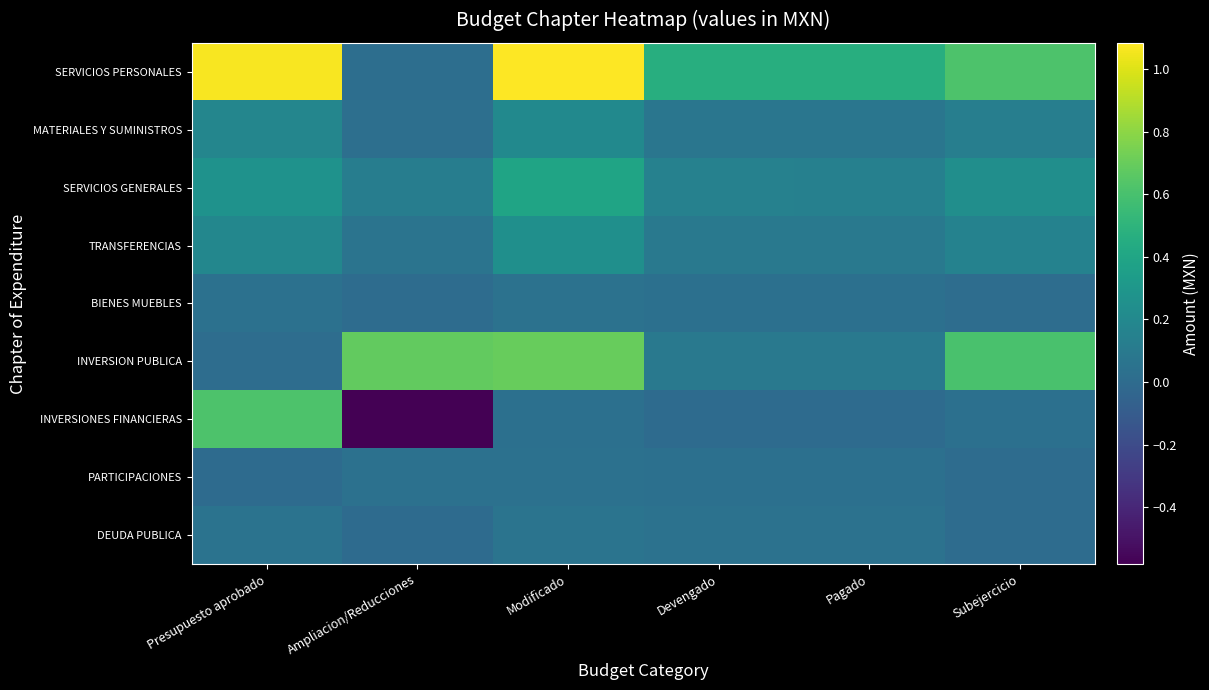

Reading right to left, list all the values displayed in this chart.

SERVICIOS PERSONALES: Subejercicio=62044796.0	Pagado=46336959.0	Devengado=46336959.0	Modificado=108381755.0	Ampliacion/Reducciones=1889598.0	Presupuesto aprobado=106492157.5
MATERIALES Y SUMINISTROS: Subejercicio=13234491.0	Pagado=7363907.0	Devengado=7365757.0	Modificado=20600248.0	Ampliacion/Reducciones=2555684.0	Presupuesto aprobado=18044563.0
SERVICIOS GENERALES: Subejercicio=24239064.0	Pagado=14616147.0	Devengado=15101159.0	Modificado=39340223.0	Ampliacion/Reducciones=12716407.0	Presupuesto aprobado=26623816.0
TRANSFERENCIAS: Subejercicio=15726173.0	Pagado=8862806.0	Devengado=8862806.0	Modificado=24588979.0	Ampliacion/Reducciones=5990050.0	Presupuesto aprobado=18598929.0
BIENES MUEBLES: Subejercicio=1516836.0	Pagado=3239889.0	Devengado=3239889.0	Modificado=4756725.0	Ampliacion/Reducciones=681394.0	Presupuesto aprobado=4075331.0
INVERSION PUBLICA: Subejercicio=60325681.0	Pagado=9243807.0	Devengado=9243807.0	Modificado=69569488.0	Ampliacion/Reducciones=68300617.0	Presupuesto aprobado=1268870.0
INVERSIONES FINANCIERAS: Subejercicio=3434233.0	Pagado=0.0	Devengado=0.0	Modificado=3434233.0	Ampliacion/Reducciones=-58184462.0	Presupuesto aprobado=61618695.0
PARTICIPACIONES: Subejercicio=864000.0	Pagado=3022400.0	Devengado=3022400.0	Modificado=3886400.0	Ampliacion/Reducciones=3812900.0	Presupuesto aprobado=73500.0
DEUDA PUBLICA: Subejercicio=988823.0	Pagado=4718069.0	Devengado=4718069.0	Modificado=5706892.0	Ampliacion/Reducciones=158036.0	Presupuesto aprobado=5548856.0